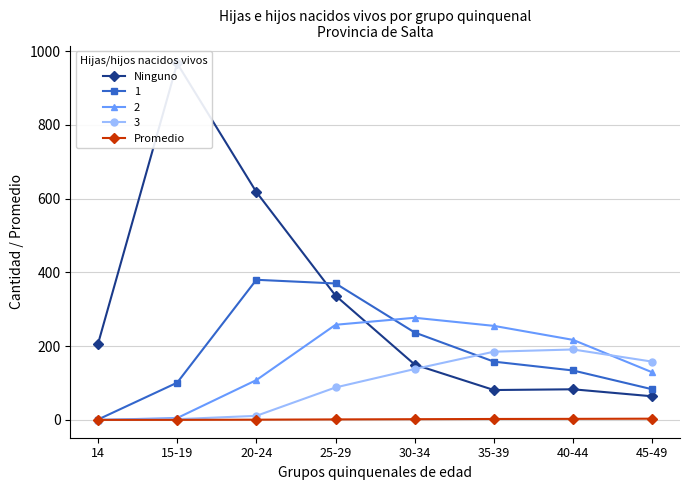

At which category does Ninguno reach its first local valley?

35-39